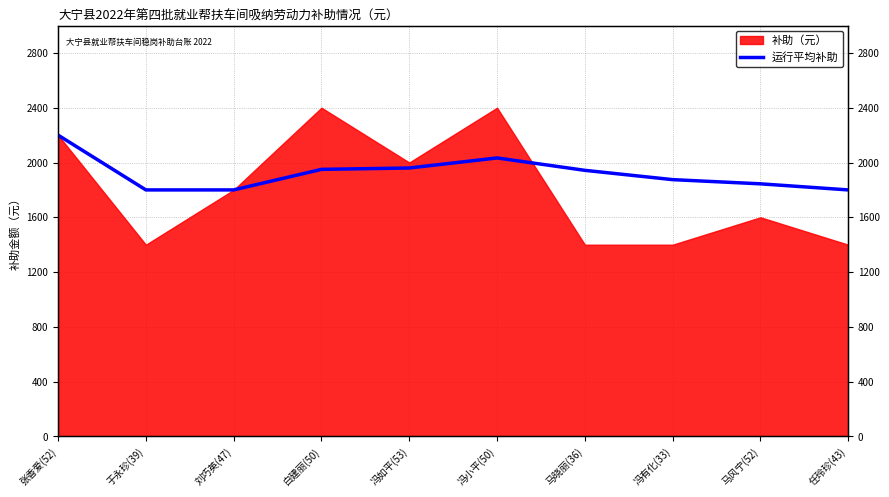

Which has a higher value, 冯小平(50) or 马风宁(52)?

冯小平(50)